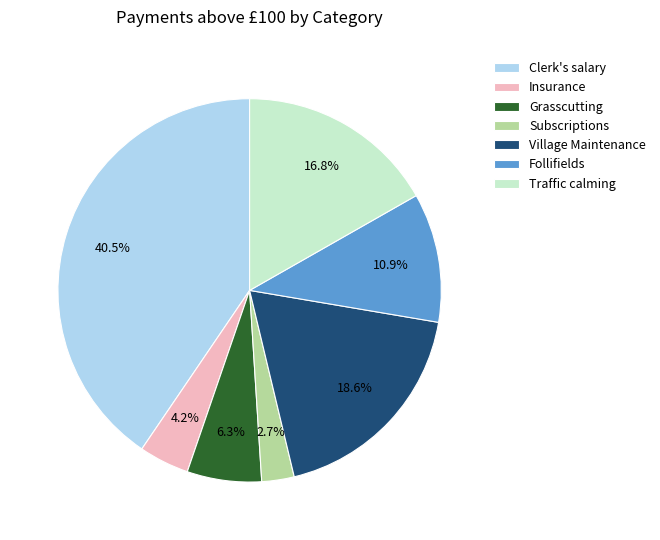

Is it true that Village Maintenance is 6% of the pie?

False